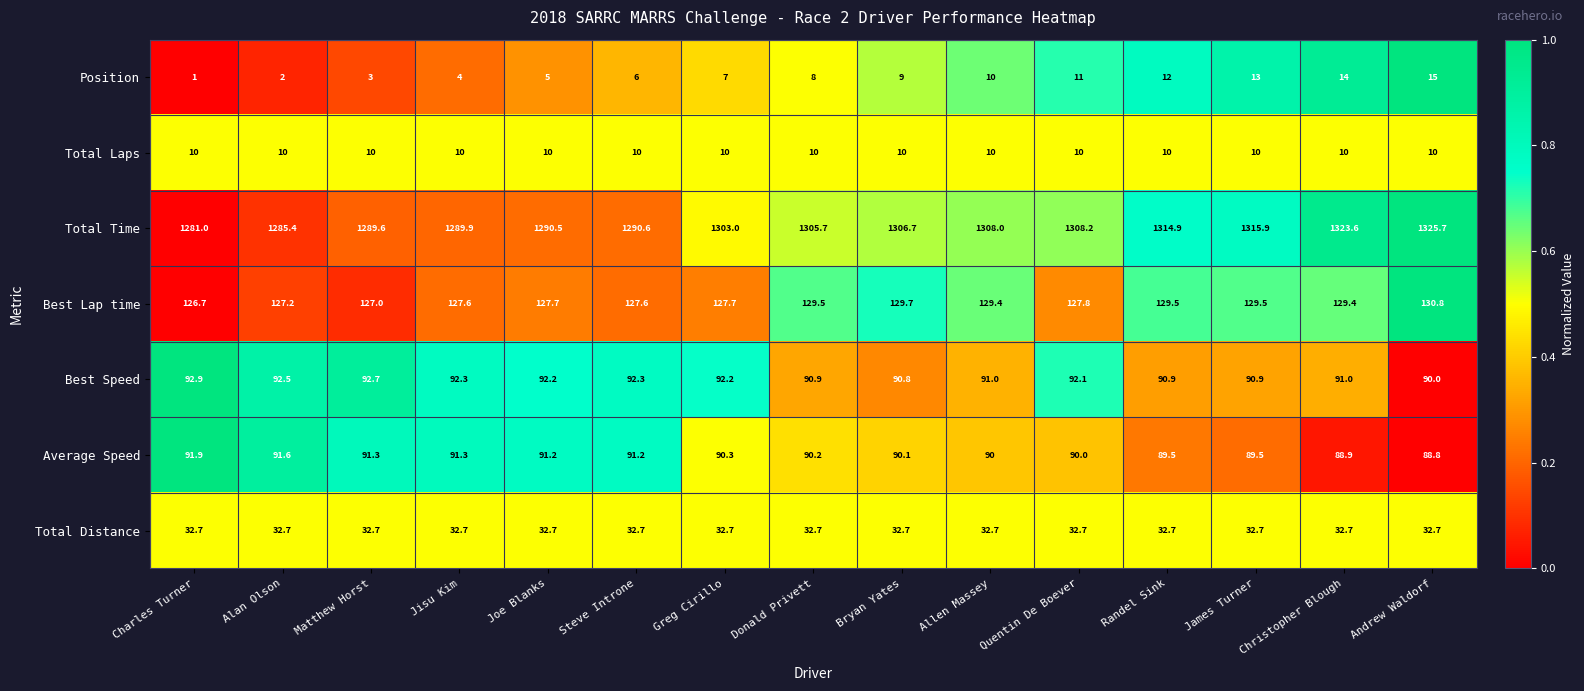

The Total Distance series shows 32.7 at Joe Blanks. True or false?

True